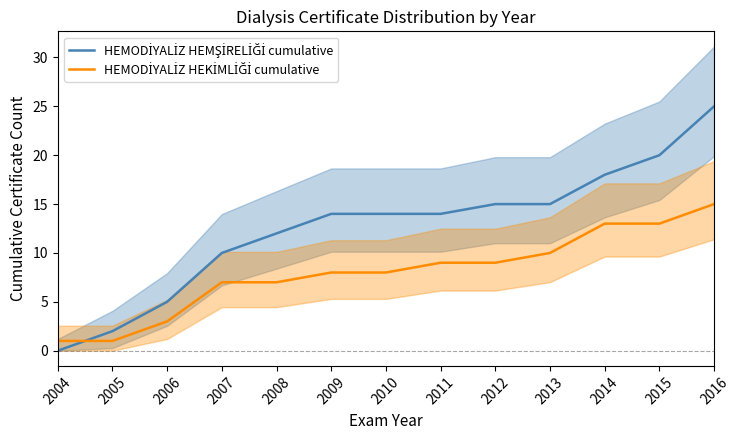

Which category has the highest value in the HEMODİYALİZ HEKİMLİĞİ cumulative series?

2016